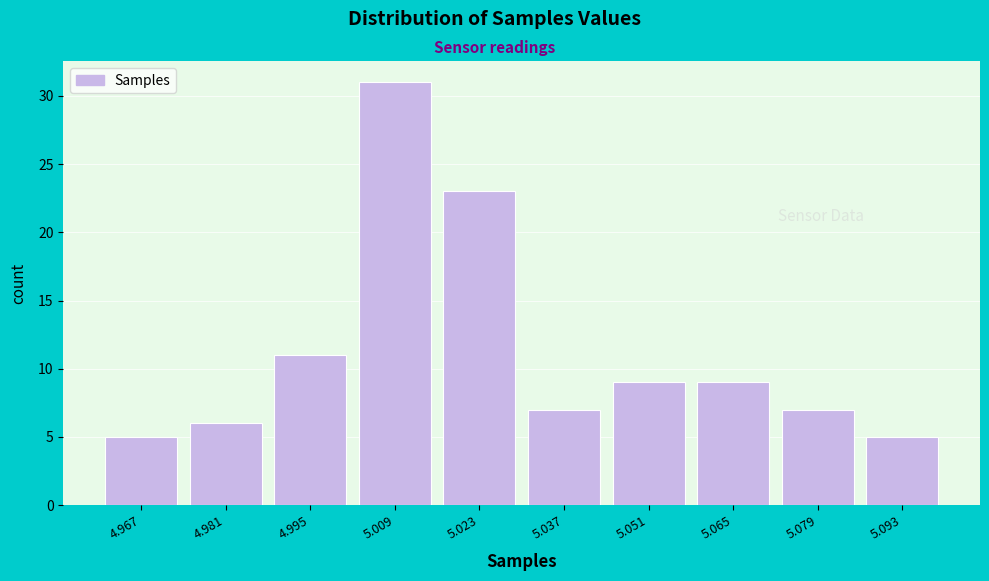

Reading right to left, list all the values displayed in this chart.

5.093=5	5.079=7	5.065=9	5.051=9	5.037=7	5.023=23	5.009=31	4.995=11	4.981=6	4.967=5